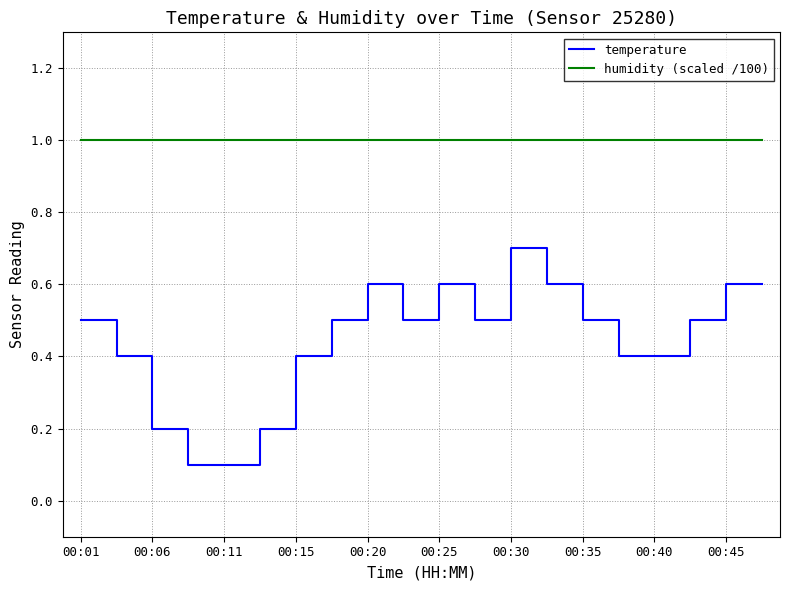

What is the greatest value displayed?

1.0